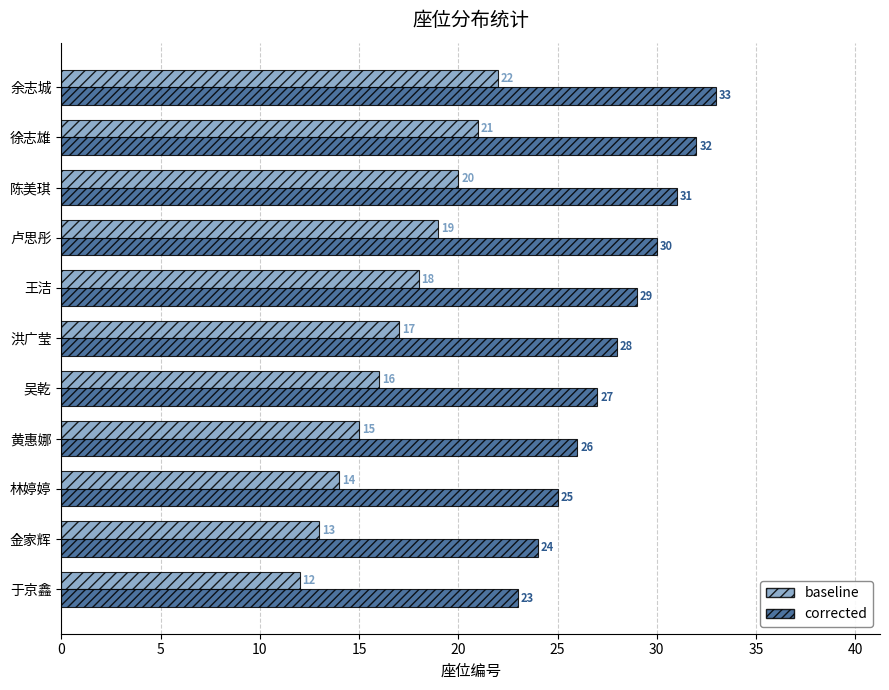

At which label is corrected closest to 28?

洪广莹